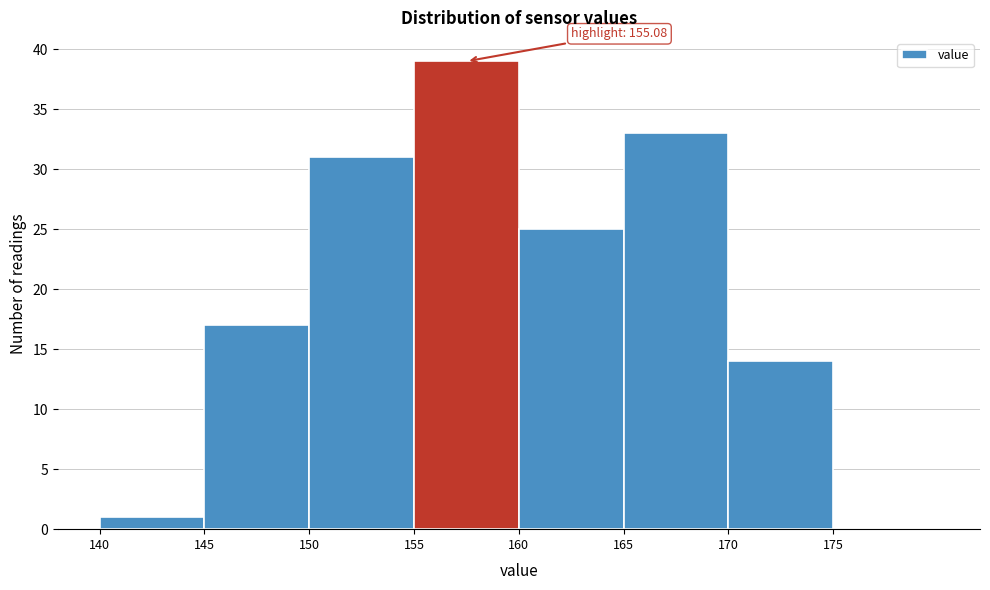

Which range on the x-axis has the tallest bar?

155 to 160